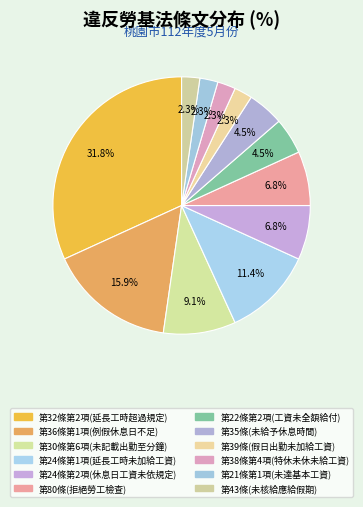

Does any single category account for the majority?

No